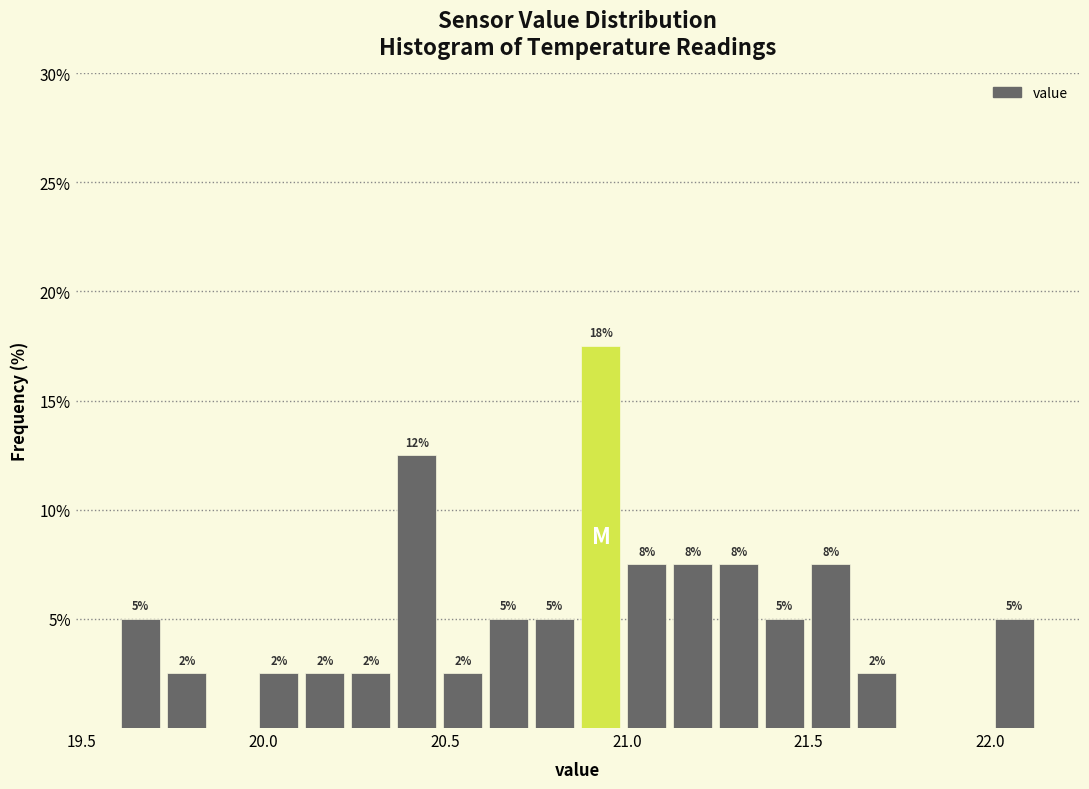

Around what value on the x-axis is the tallest bar? Give the approximate position of its centre, as read against the axis.

20.95